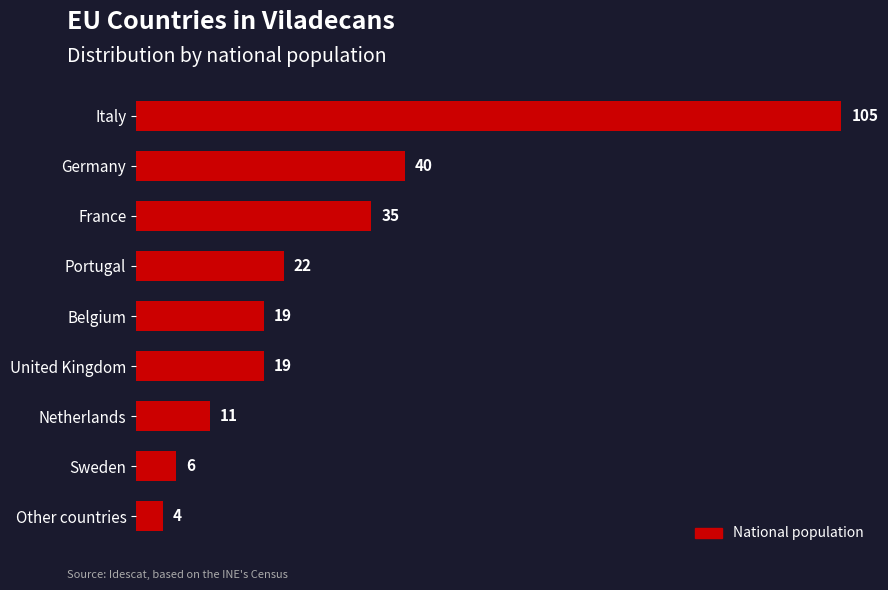

What is the difference between the maximum and minimum values?

101